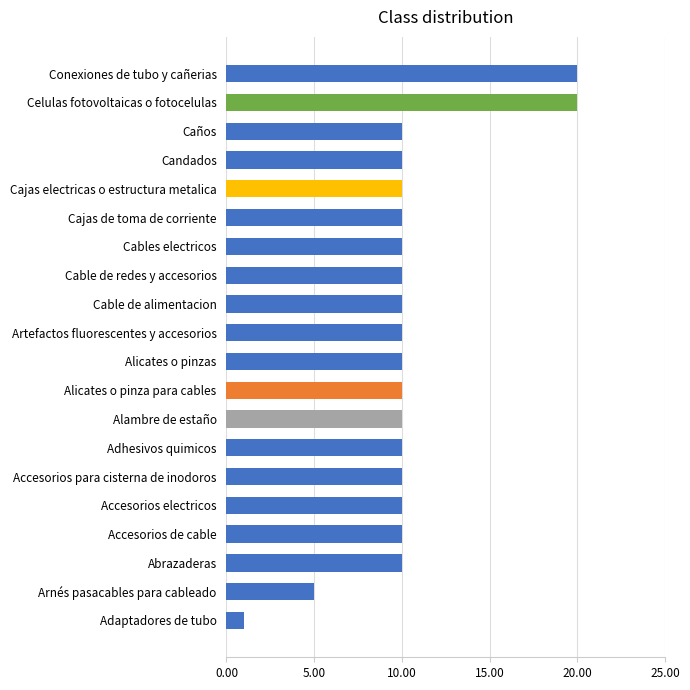

The value at Cajas de toma de corriente is 16. True or false?

False